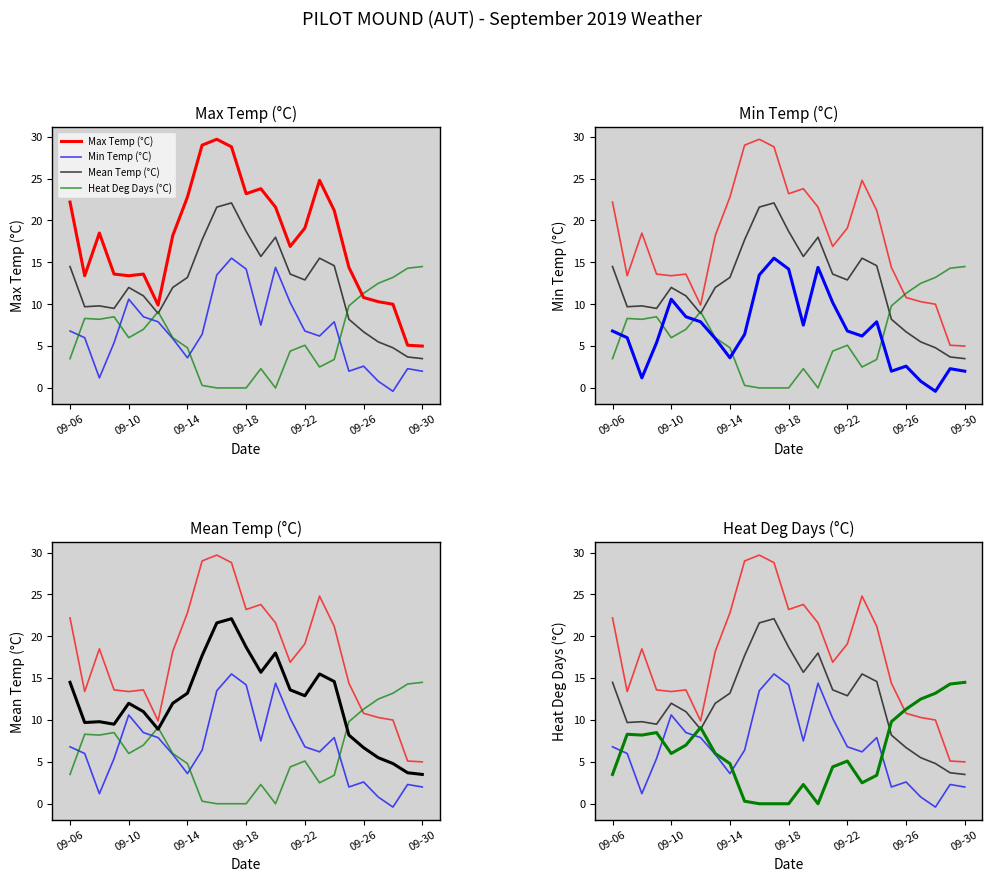

The Mean Temp (°C) series shows 4.9 at 23. True or false?

False